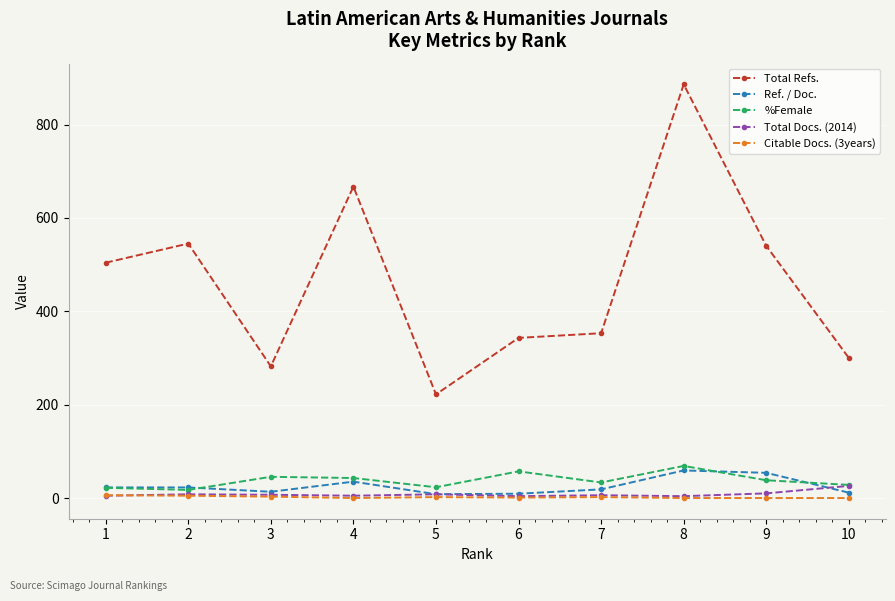

What is the sum of the Ref. / Doc. values at 3 and 4?

48.5